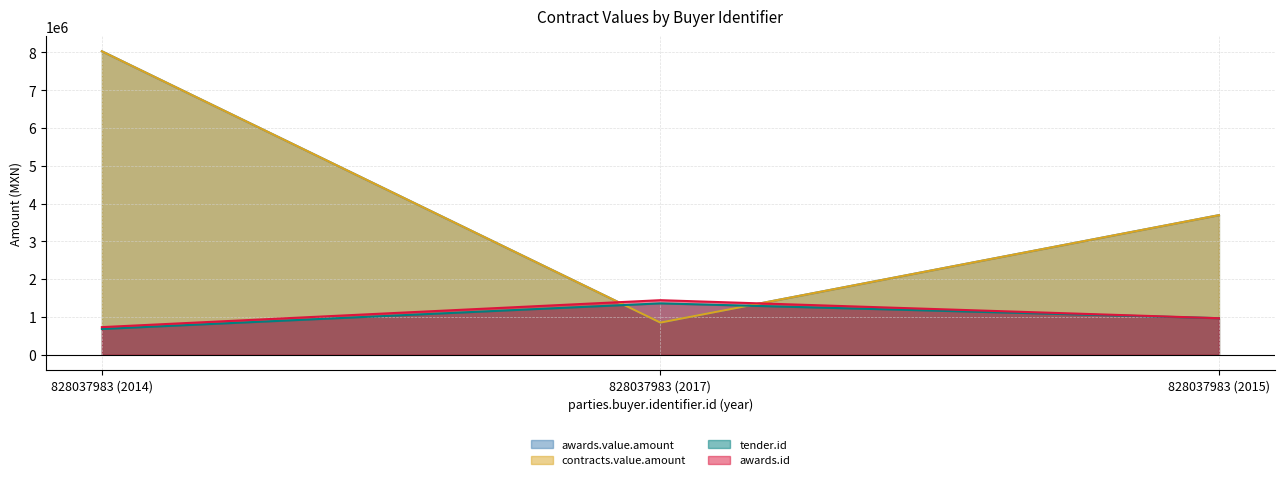

What is the difference between the maximum and minimum values in the contracts.value.amount series?

7179156.7